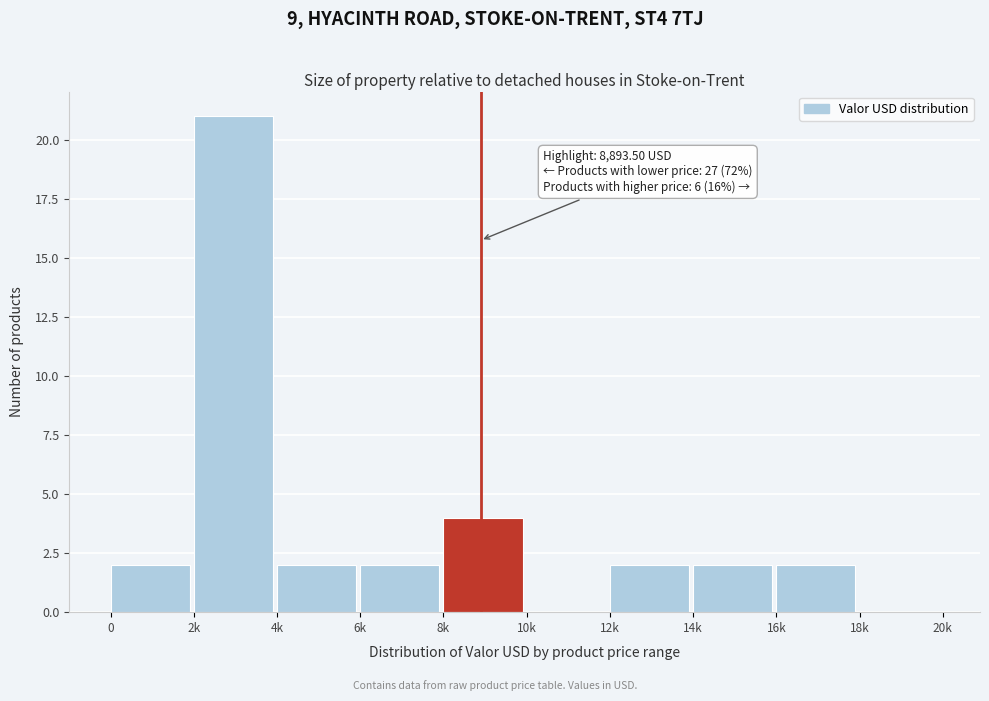

Reading left to right, extract all data points from this chart.

0=2	2k=21	4k=2	6k=2	8k=4	10k=0	12k=2	14k=2	16k=2	18k=0